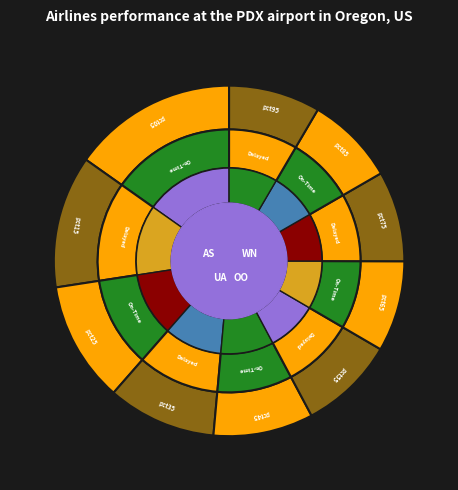

Does any single category account for the majority?

No